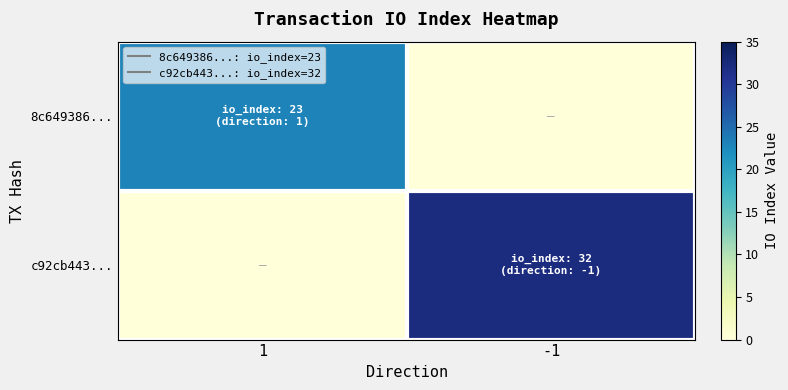

Reading left to right, transcribe all the data shown in this chart.

8c649386...: 1=23	-1=0
c92cb443...: 1=0	-1=32